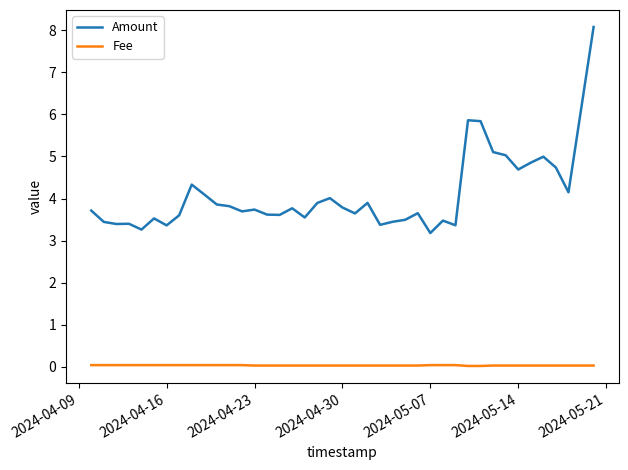

Which series has the largest range (max minus min)?

Amount